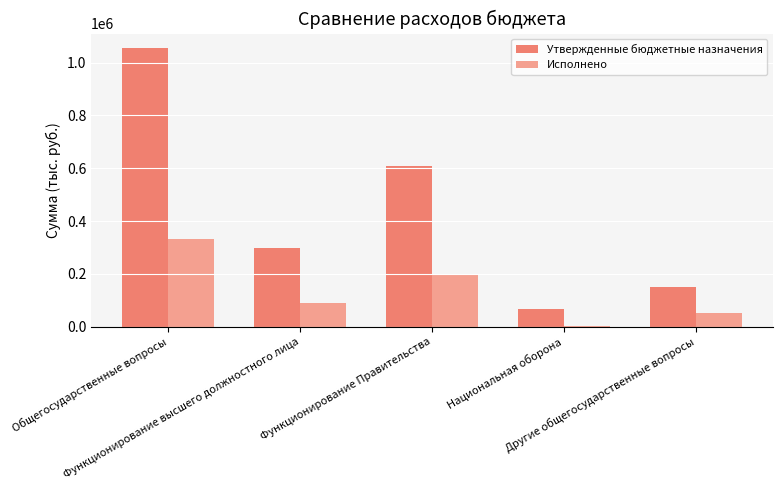

What is the difference between the highest and lowest values at Функционирование высшего должностного лица?

209636.4